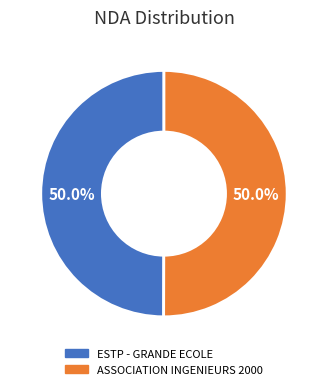

Combined, what portion of the pie is ESTP - GRANDE ECOLE and ASSOCIATION INGENIEURS 2000?

100.0%